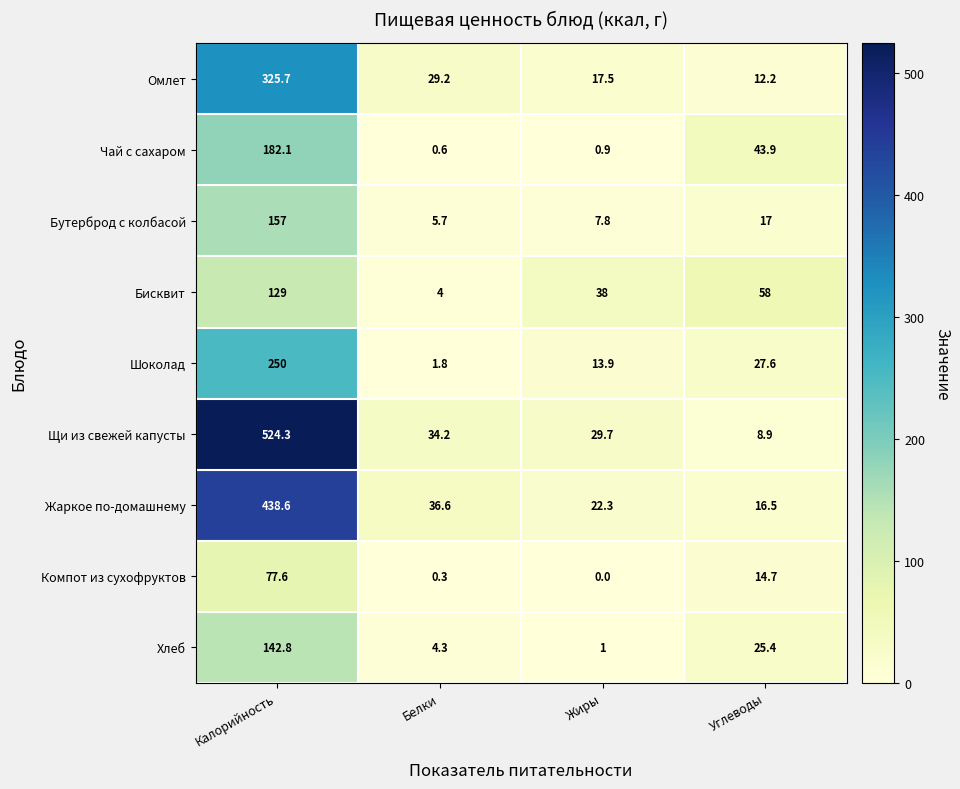

List the series in order of their peak value, lowest first.

Компот из сухофруктов, Бисквит, Хлеб, Бутерброд с колбасой, Чай с сахаром, Шоколад, Омлет, Жаркое по-домашнему, Щи из свежей капусты